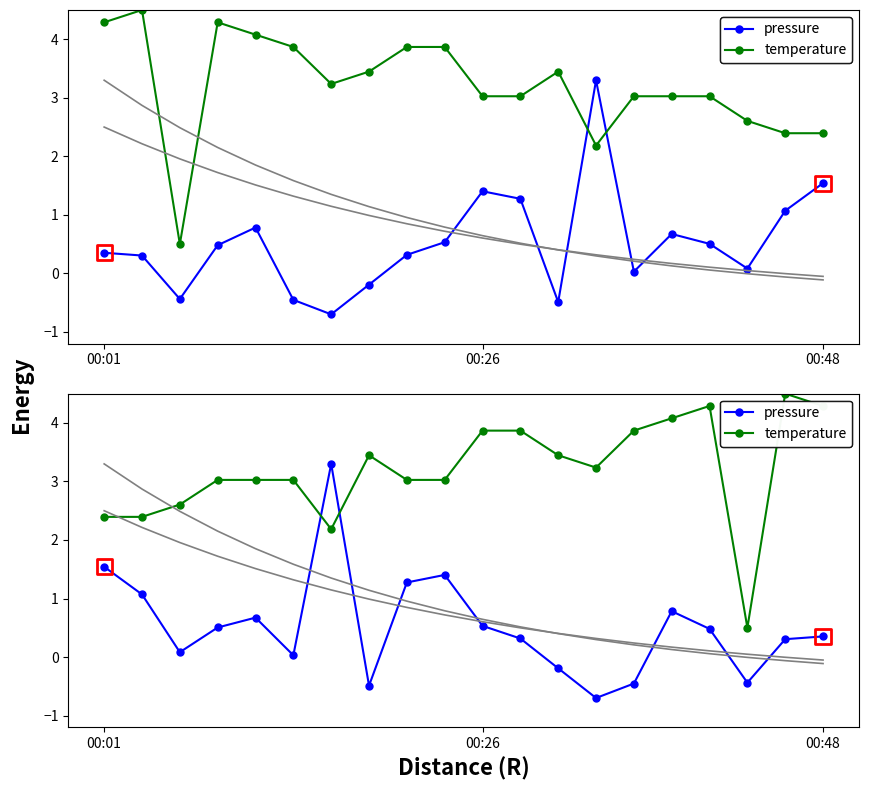

At how many categories does at least one series exceed 3?

16